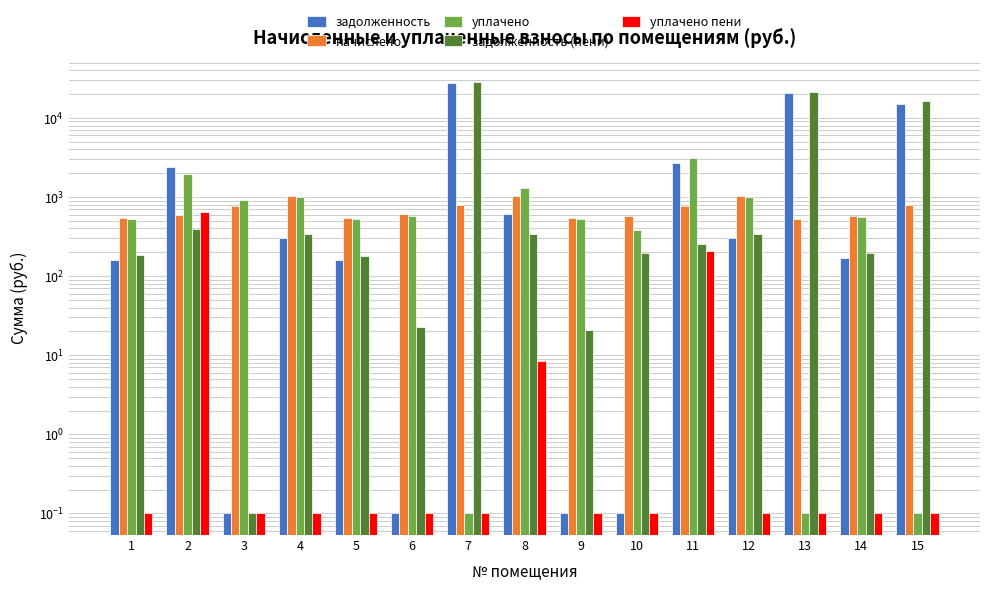

How many groups of bars are there?

15